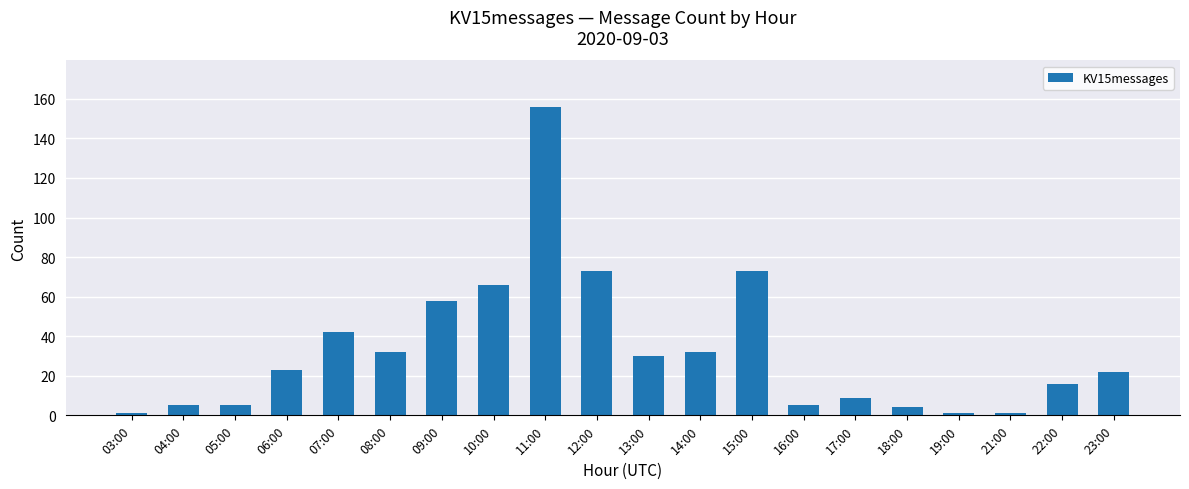

What is the change in value from 08:00 to 21:00?

-31